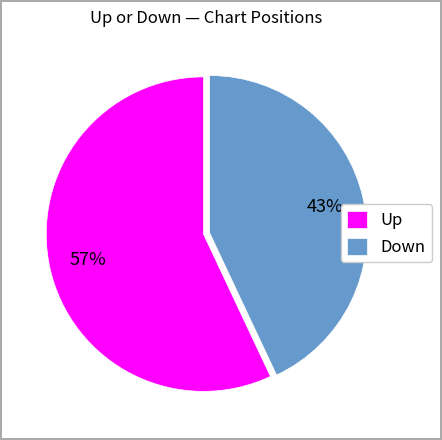

To the nearest percent, what portion does Up represent?

57%